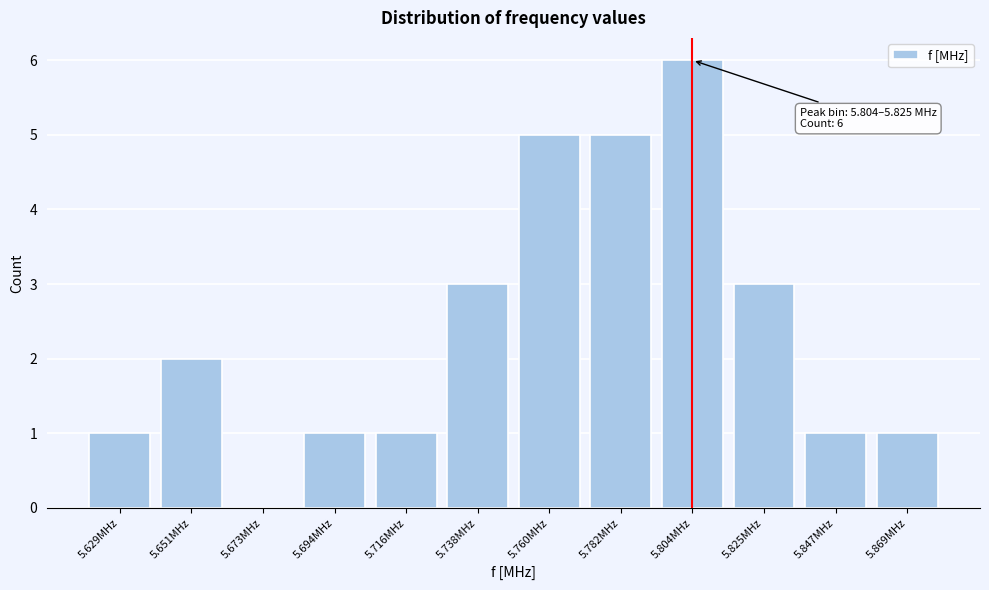

Reading left to right, what are all the values shown in this chart?

5.629MHz=1	5.651MHz=2	5.673MHz=0	5.694MHz=1	5.716MHz=1	5.738MHz=3	5.760MHz=5	5.782MHz=5	5.804MHz=6	5.825MHz=3	5.847MHz=1	5.869MHz=1